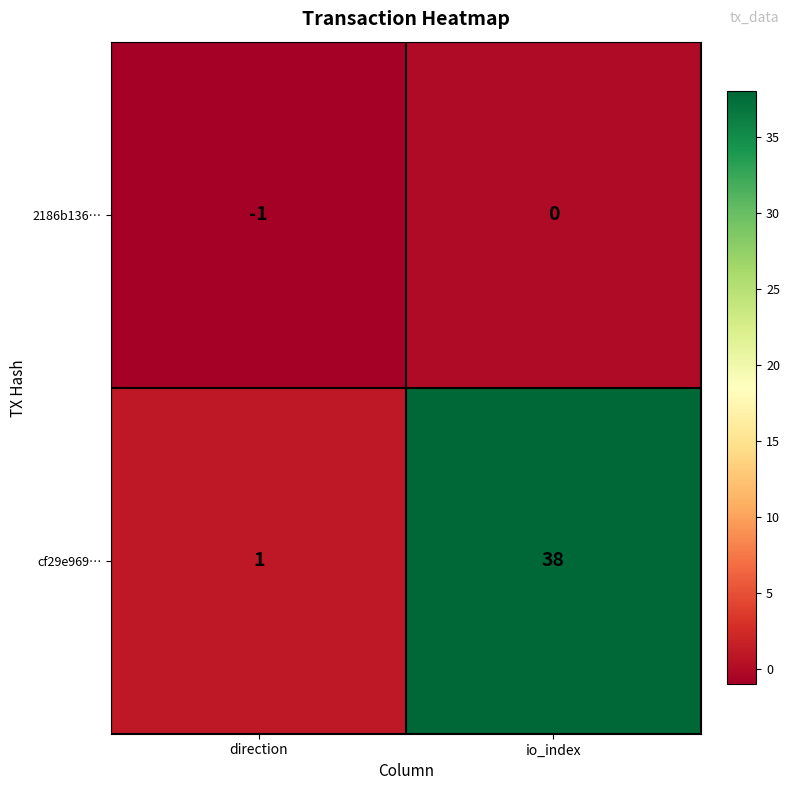

What is the greatest value displayed?

38